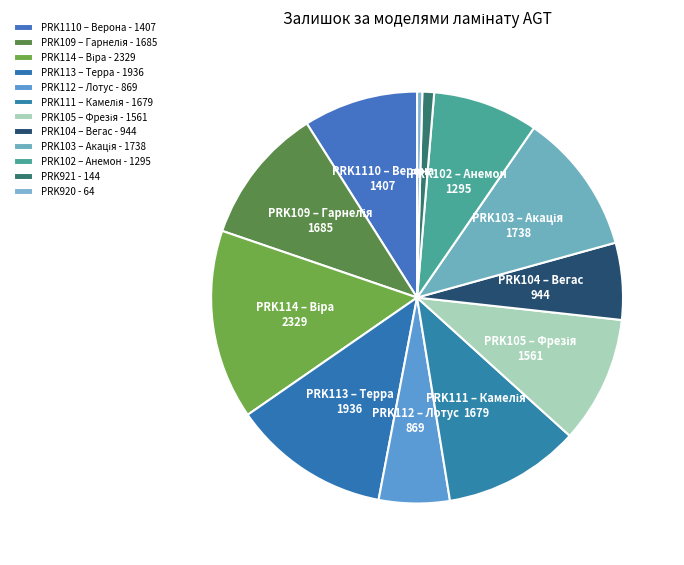

Which slice is the smallest?

PRK920